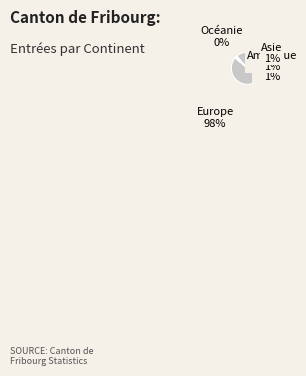

True or false: Océanie accounts for 1% of the total.

False